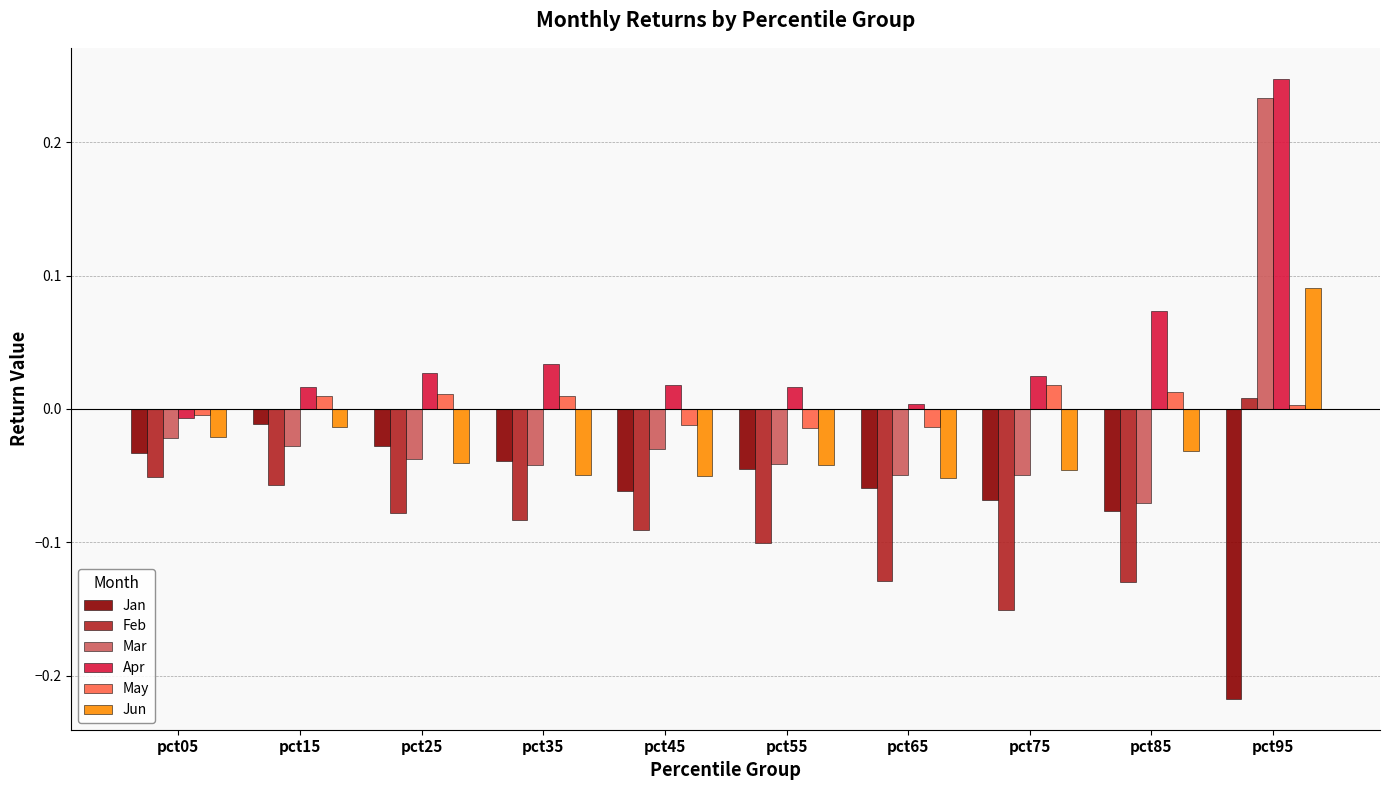

True or false: Mar has a value of -0.1 at pct35.

False